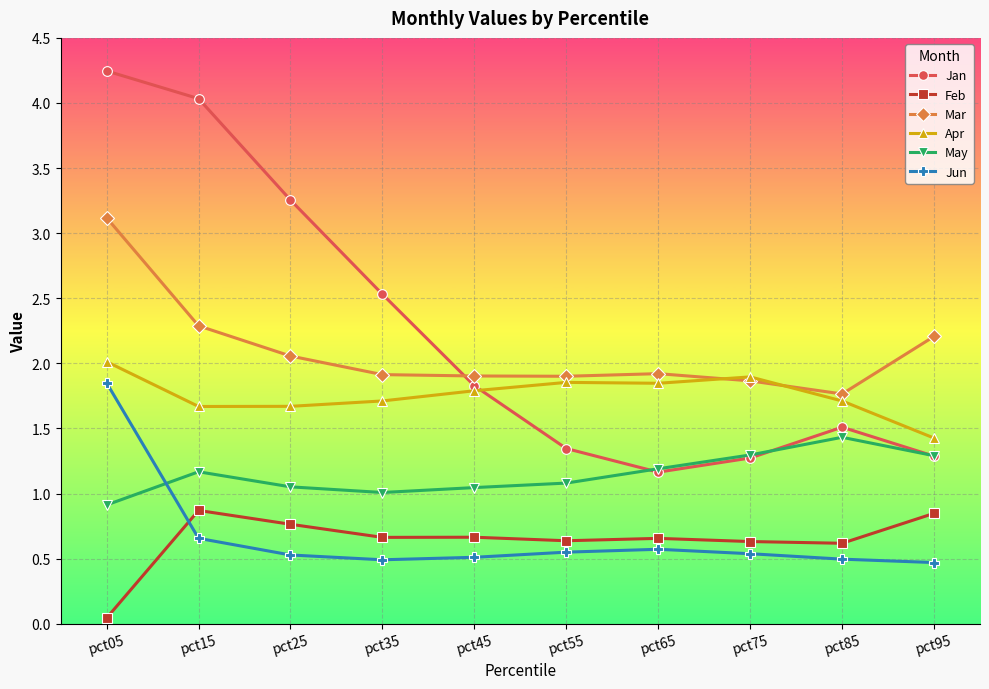

What is the spread (max minus min) of values at pct95?

1.7